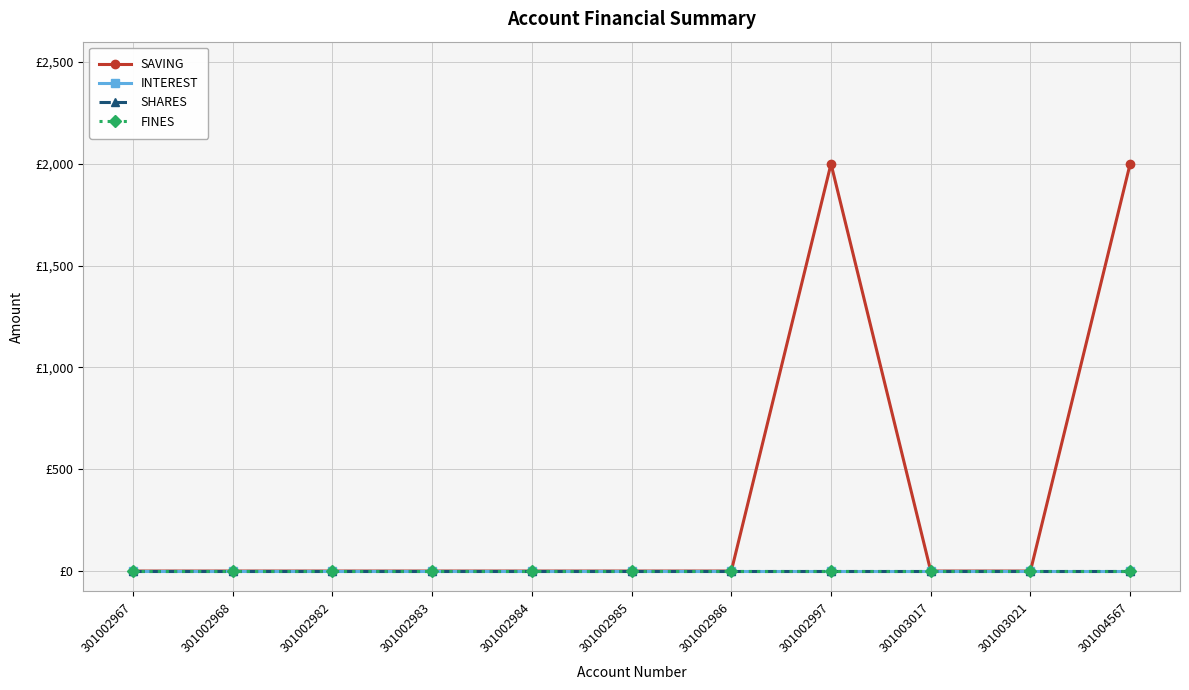

At which category is the sum across all series the highest?

301002997